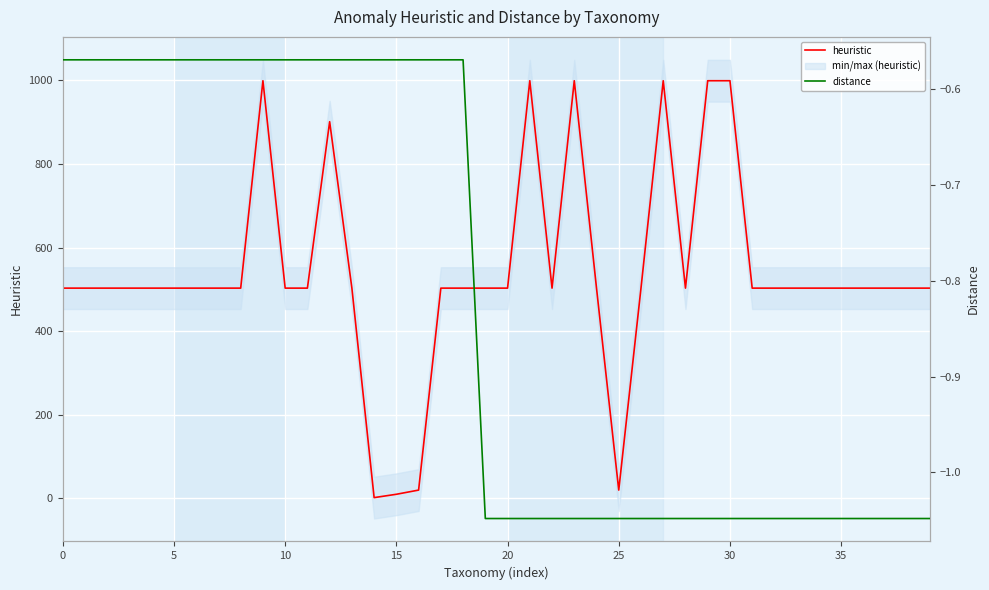

Is the value of heuristic at 12 greater than the value of distance at 39?

Yes